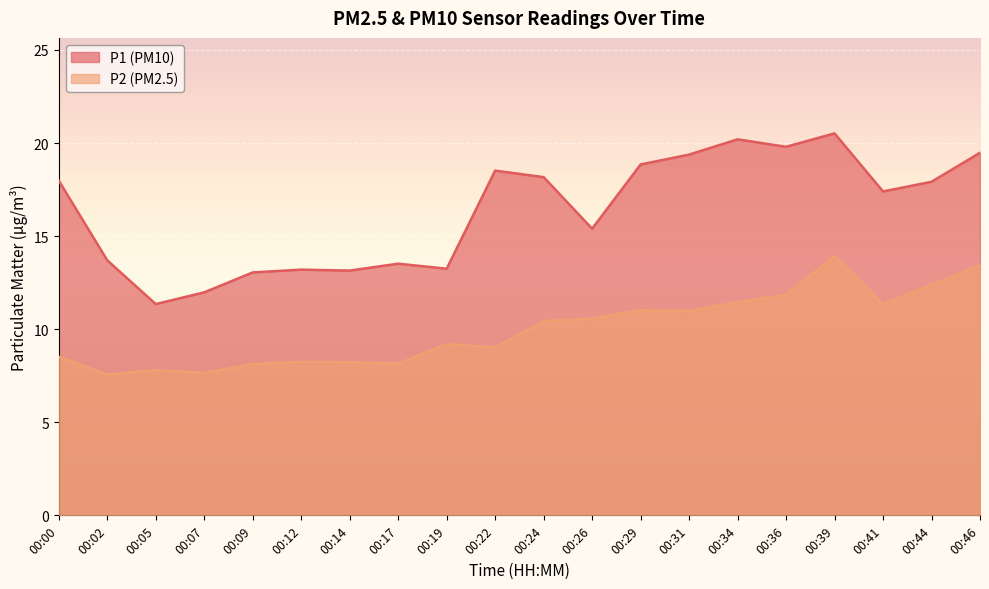

What is the total value across all series at 00:14?

21.4